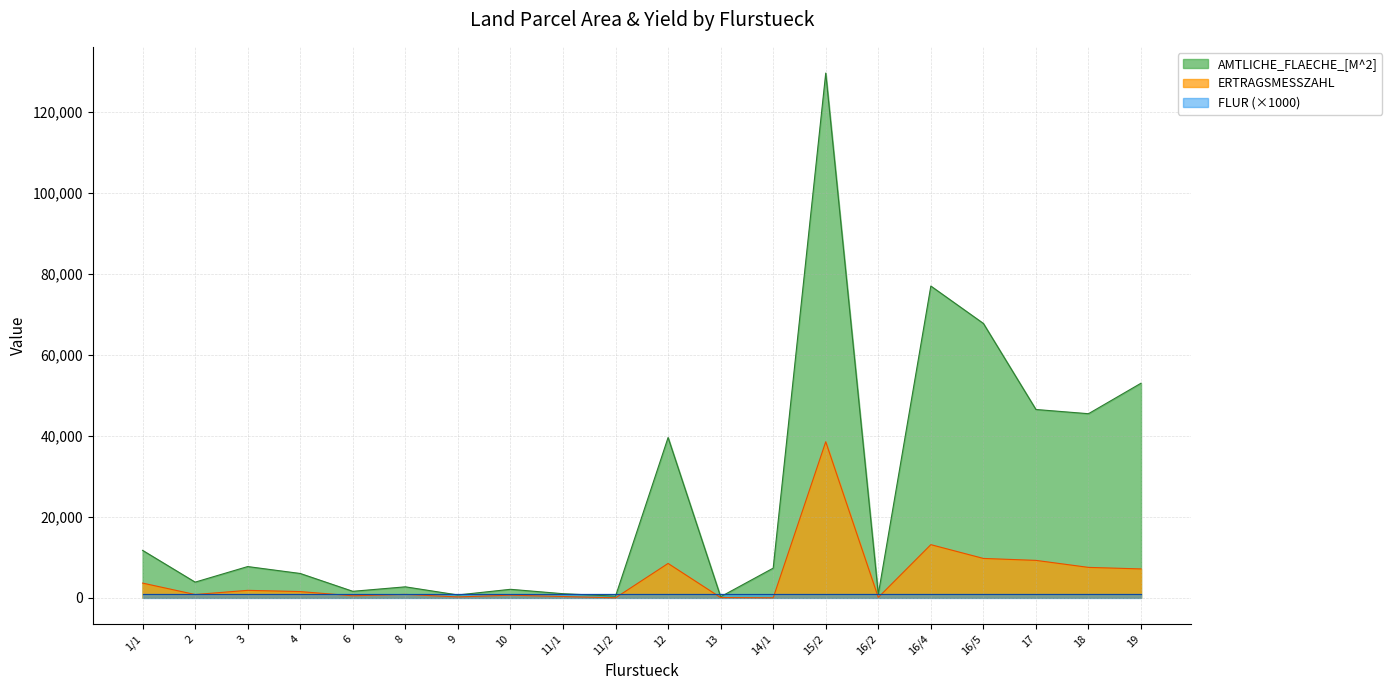

At which label is AMTLICHE_FLAECHE_[M^2] closest to 64976?

16/5